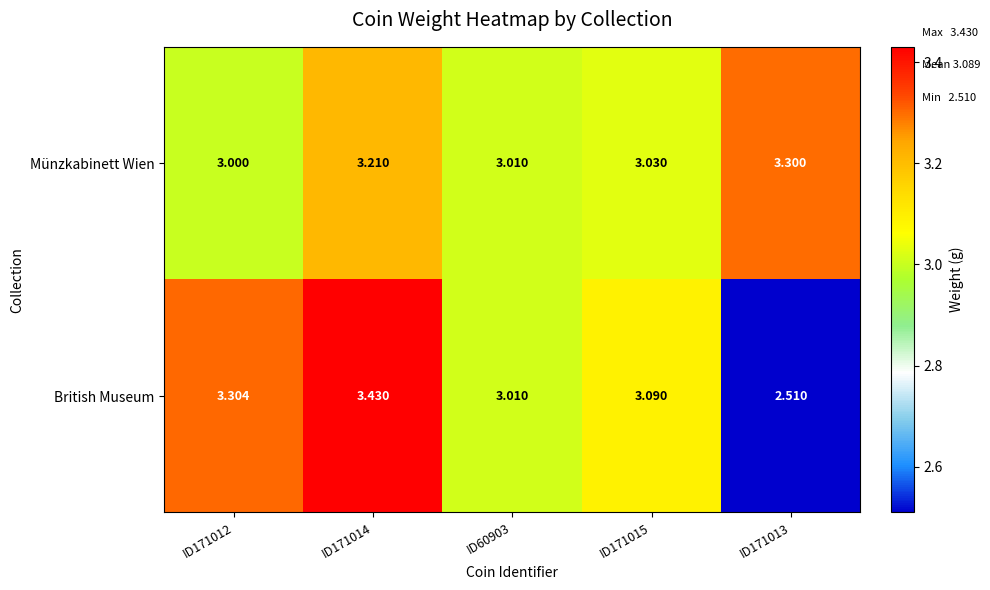

Which series has the largest total across all categories?

Münzkabinett Wien